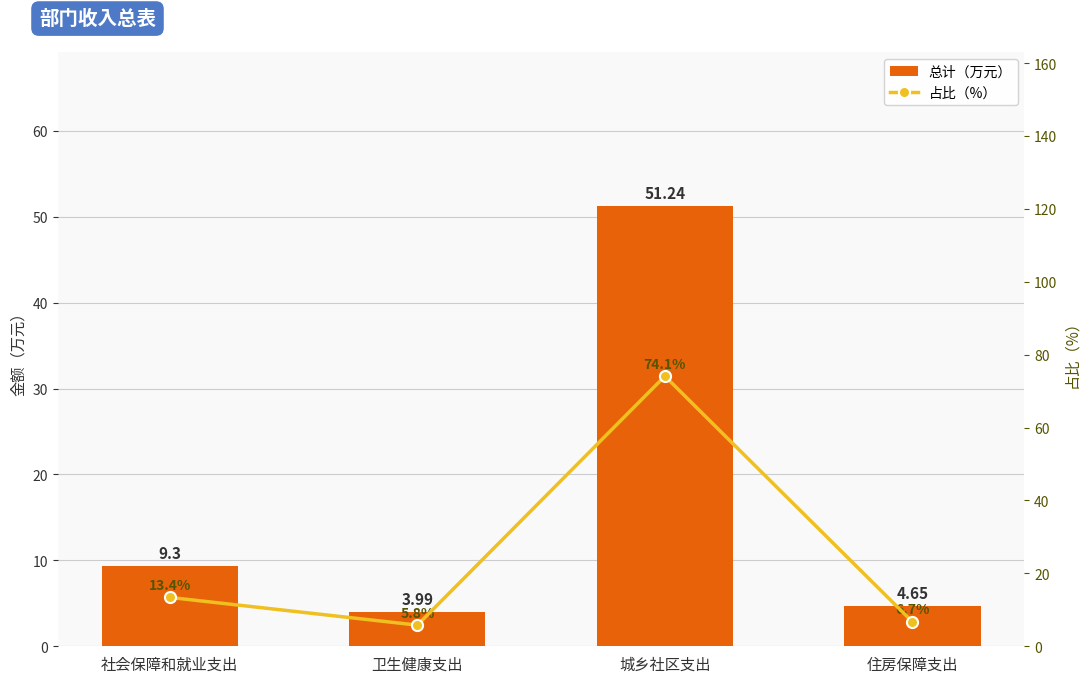

What is the value of the 占比（%） bar at the 4th from the left?

6.7